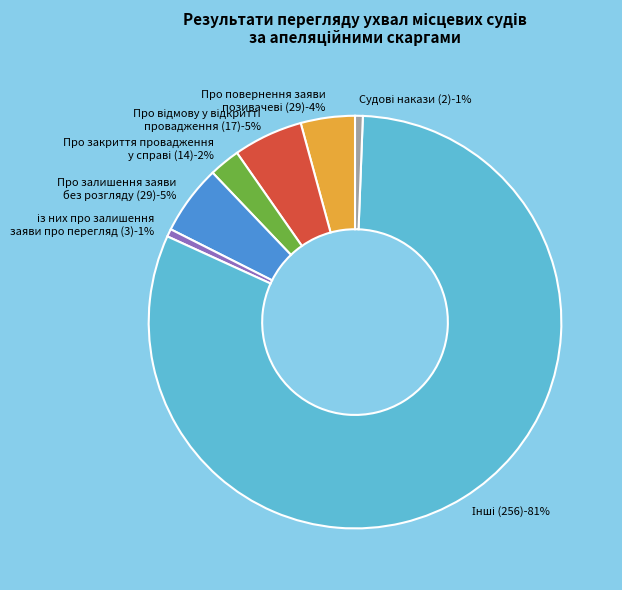

How many segments does this pie chart have?

7